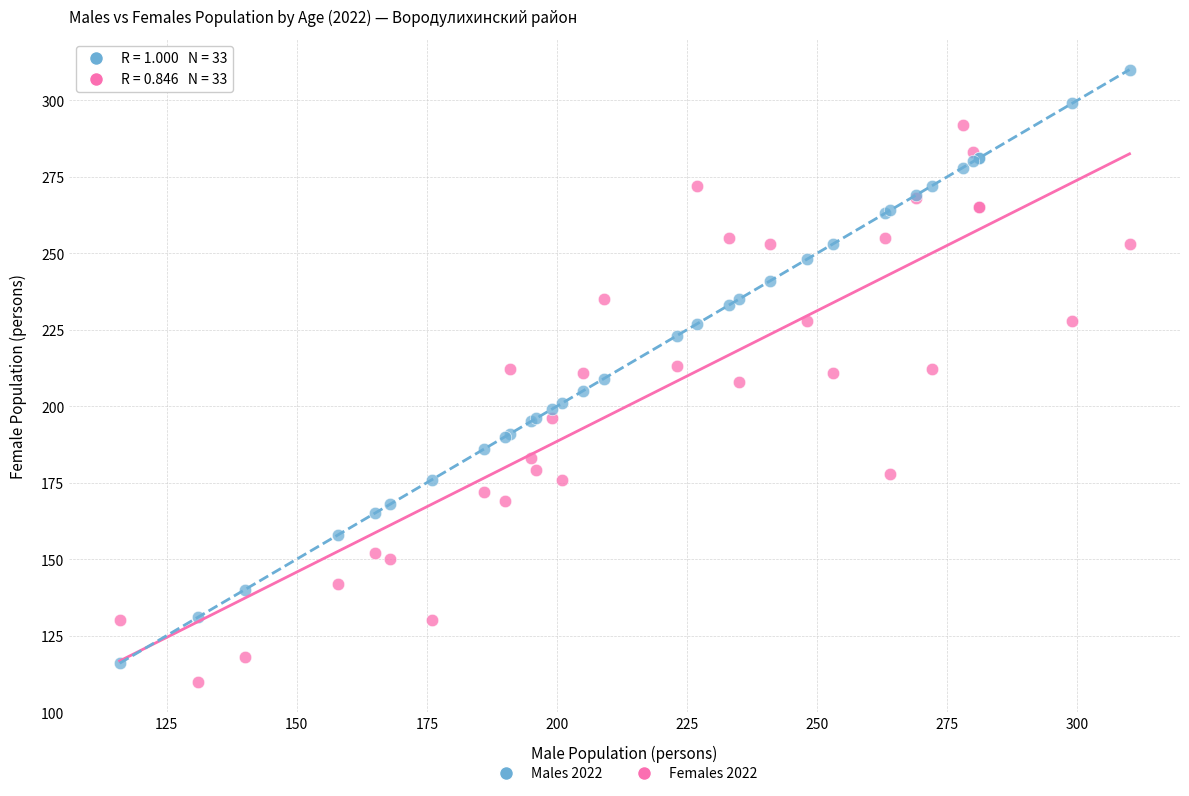

Which series reaches the maximum Y coordinate?

Males 2022